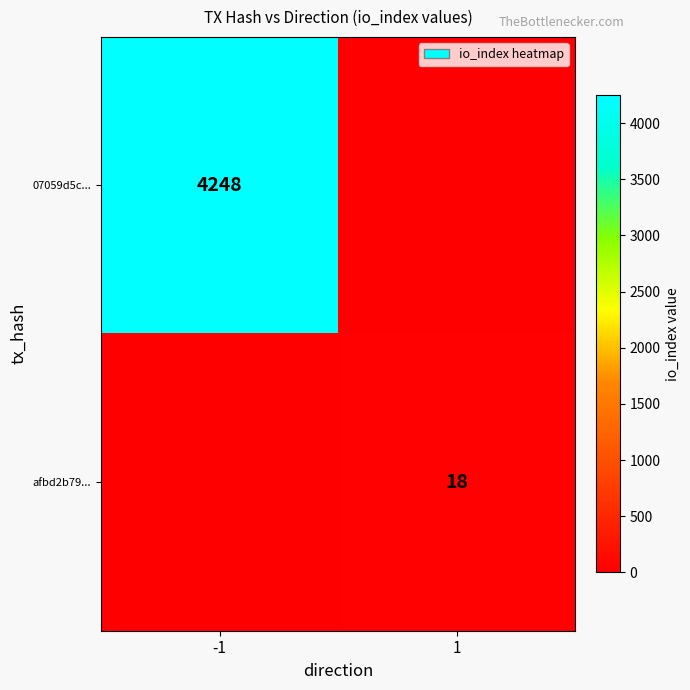

The afbd2b79... series shows 18 at 1. True or false?

True